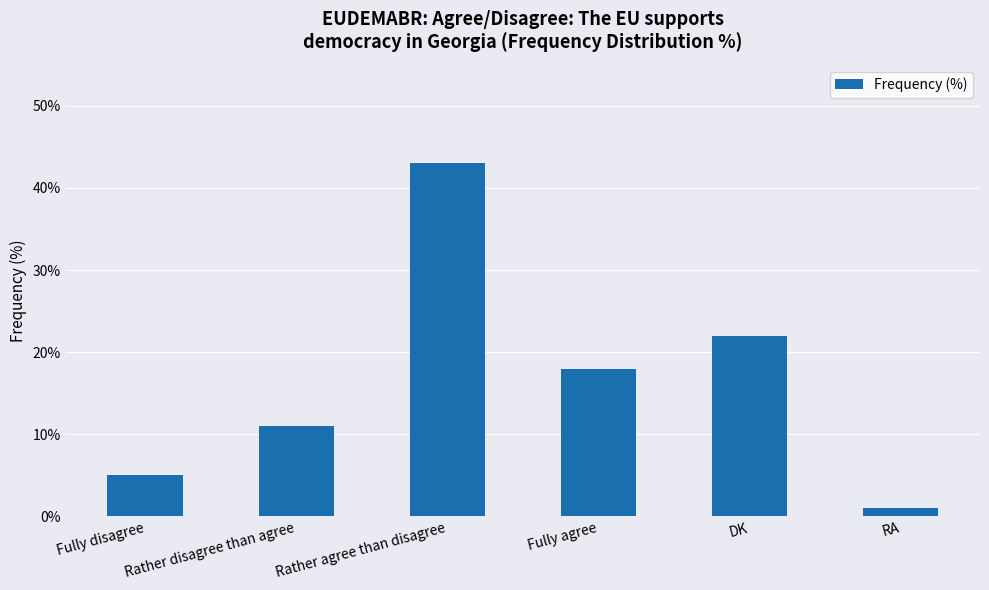

What is the sum of the values at RA and Rather agree than disagree?

44